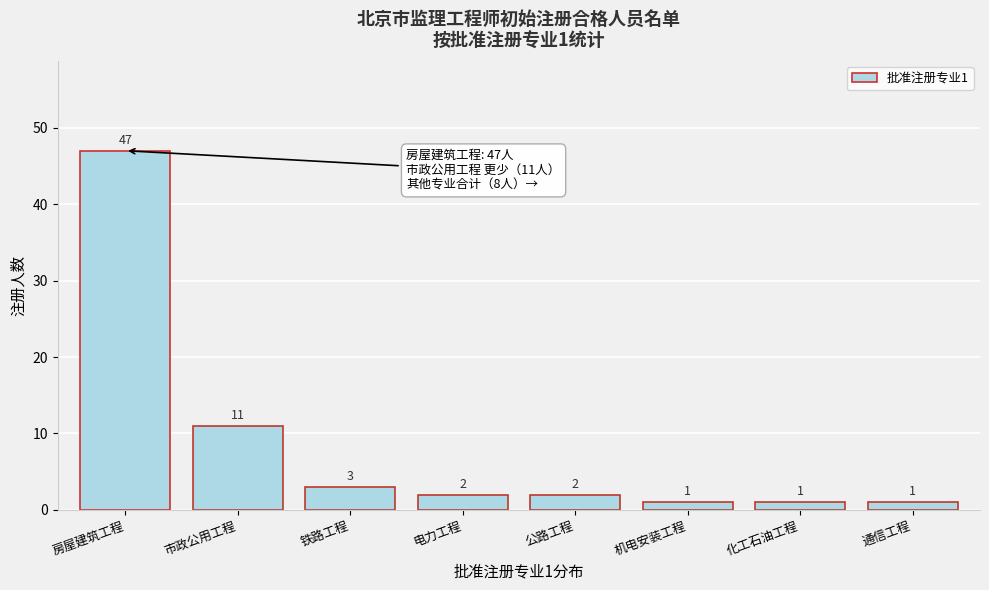

Reading left to right, list all the values displayed in this chart.

47	11	3	2	2	1	1	1